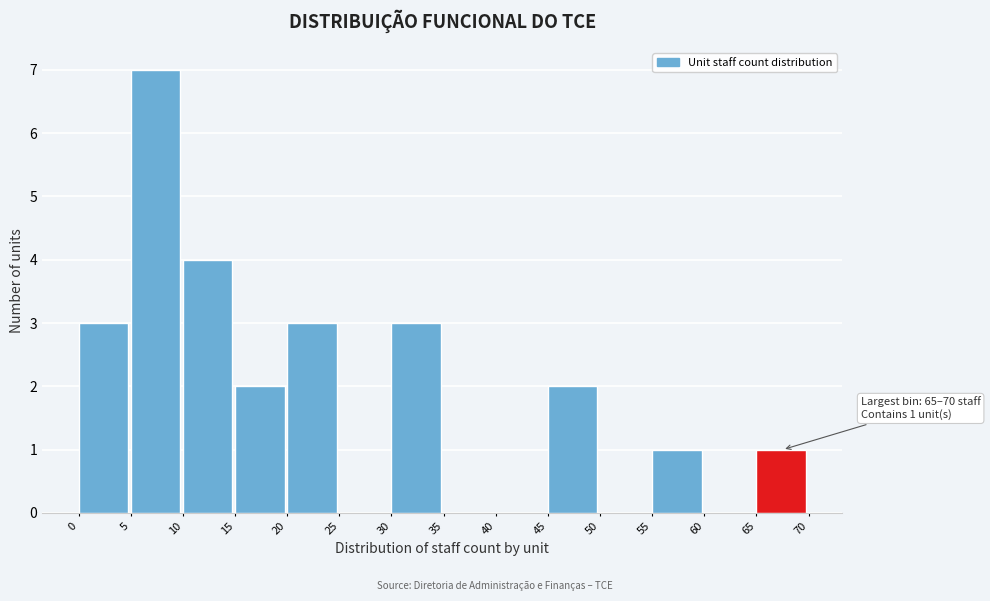

Which range on the x-axis has the tallest bar?

5 to 10